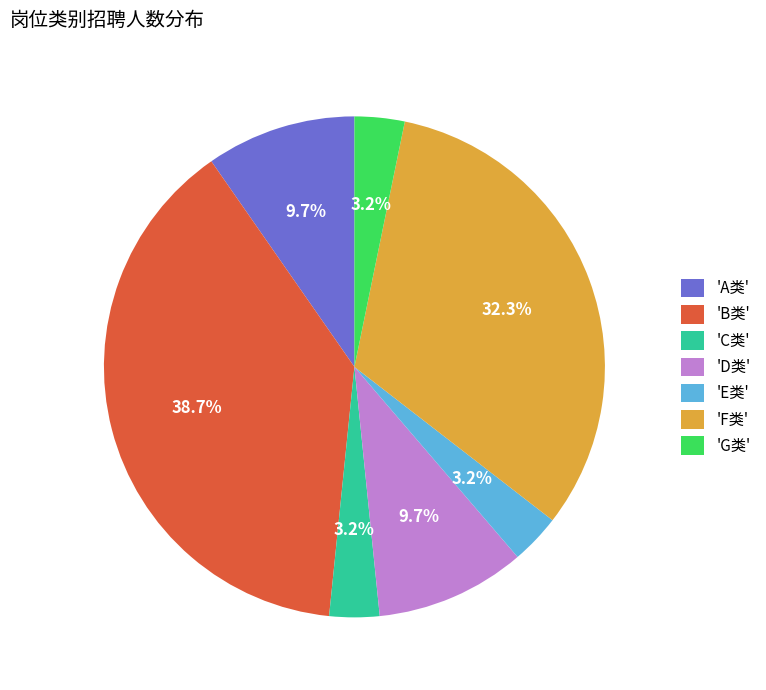

Which category has the biggest portion of the pie?

'B类'